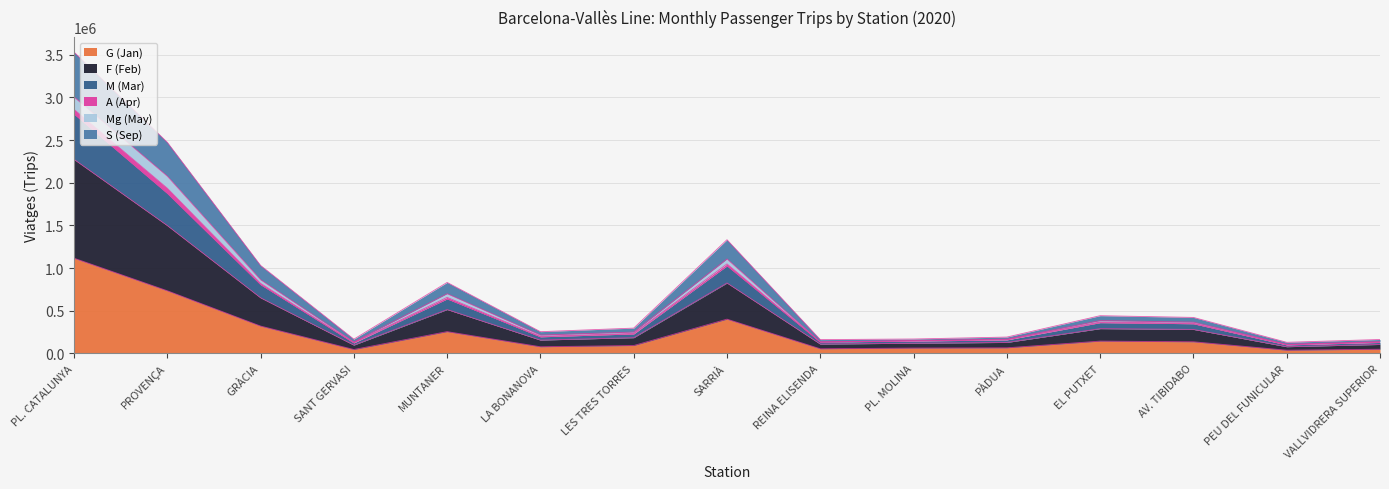

At which label does G (Jan) reach its minimum?

PEU DEL FUNICULAR